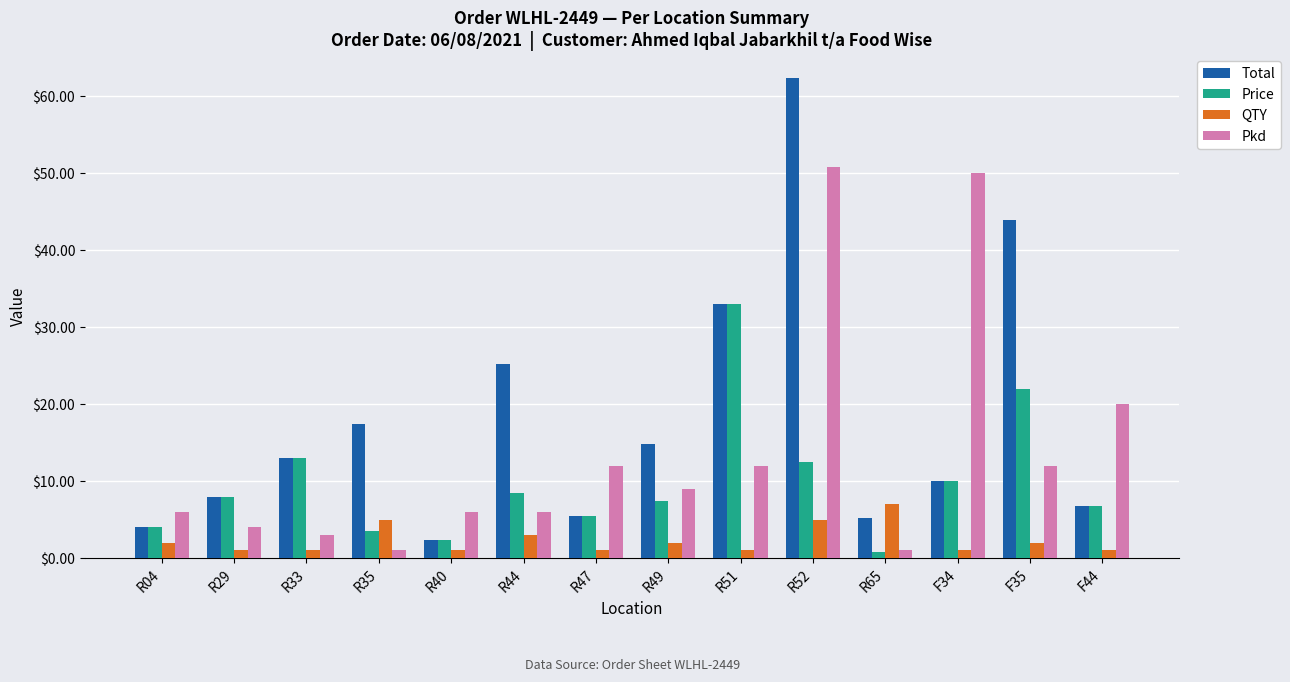

At which label is Total closest to 32?

R51